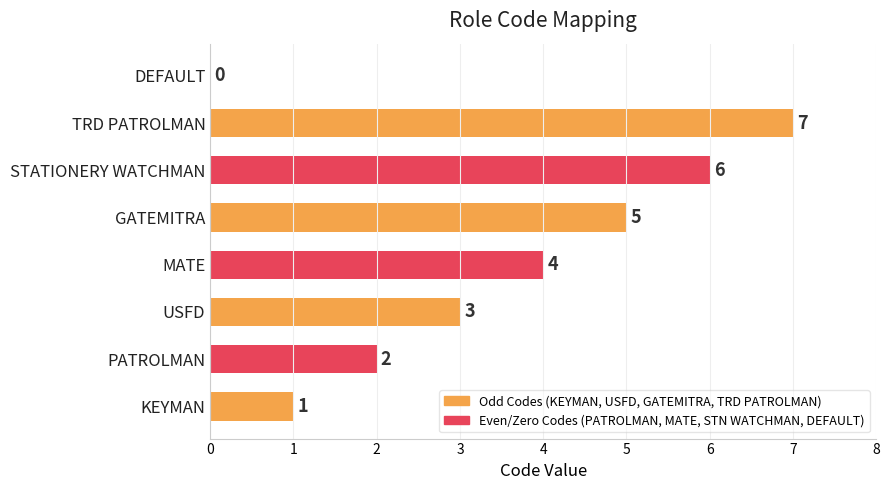

What is the greatest value displayed?

7